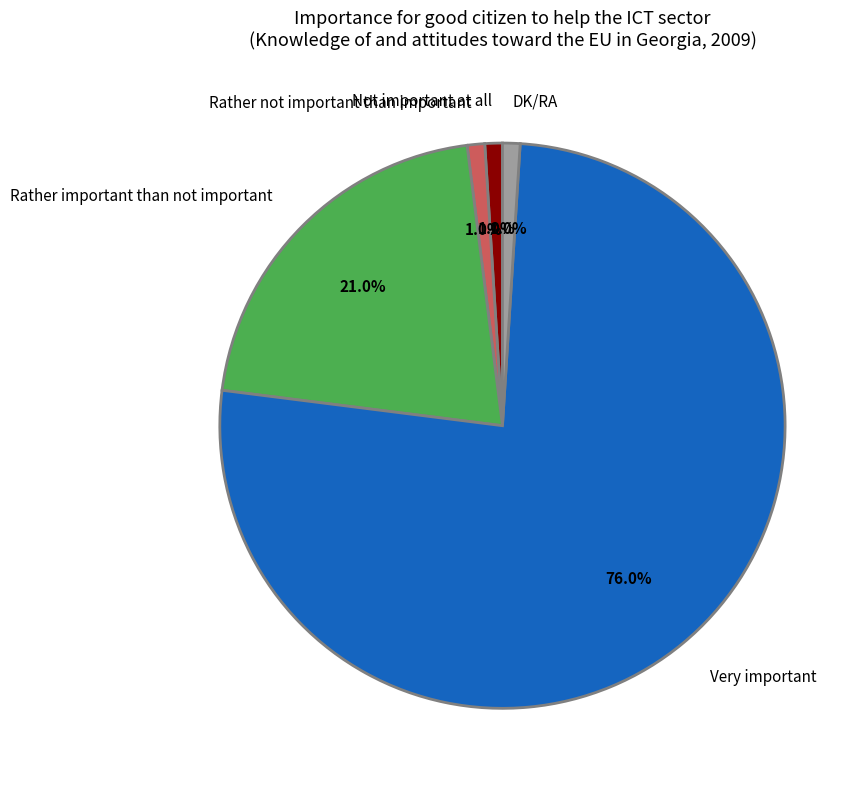

What is the ratio of the value at DK/RA to the value at Rather not important than important?

1.0